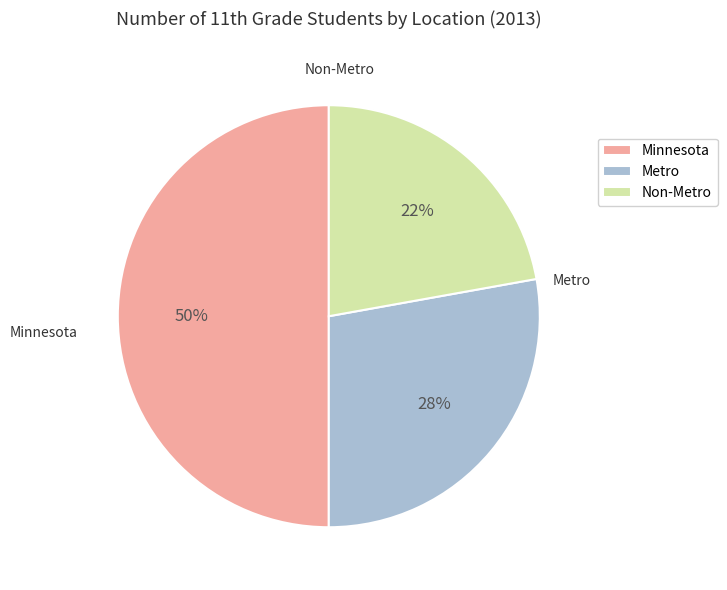

How many slices are in this pie chart?

3